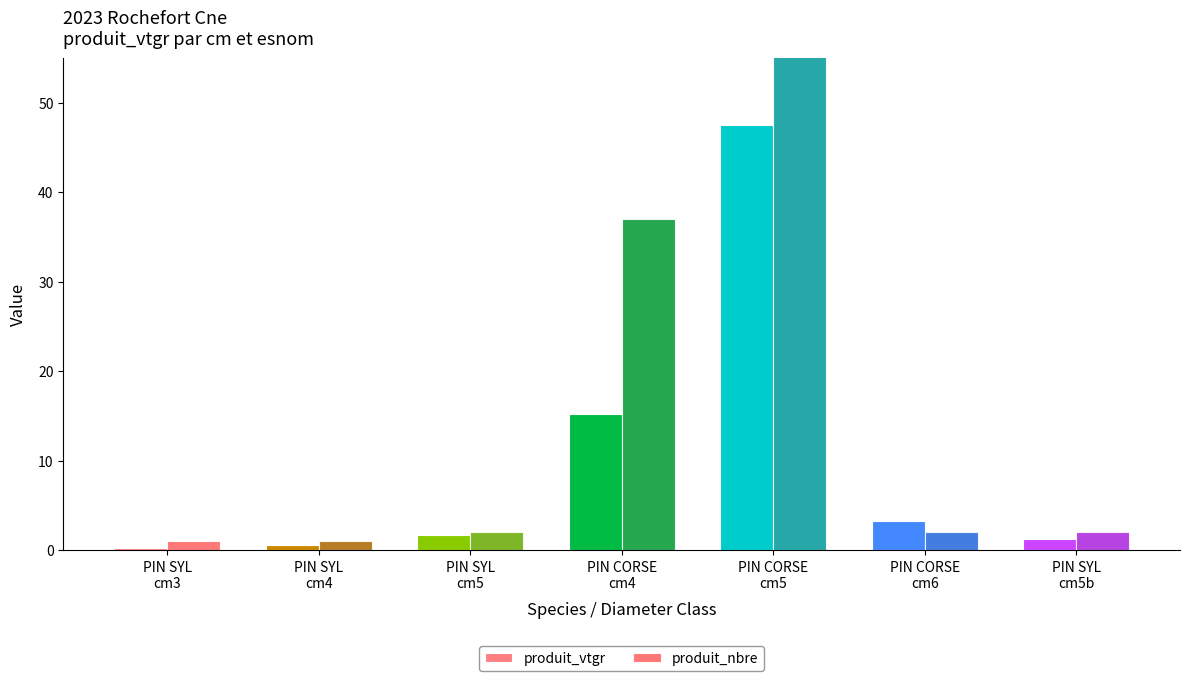

Read the produit_vtgr value at PIN SYL
cm4.

0.5